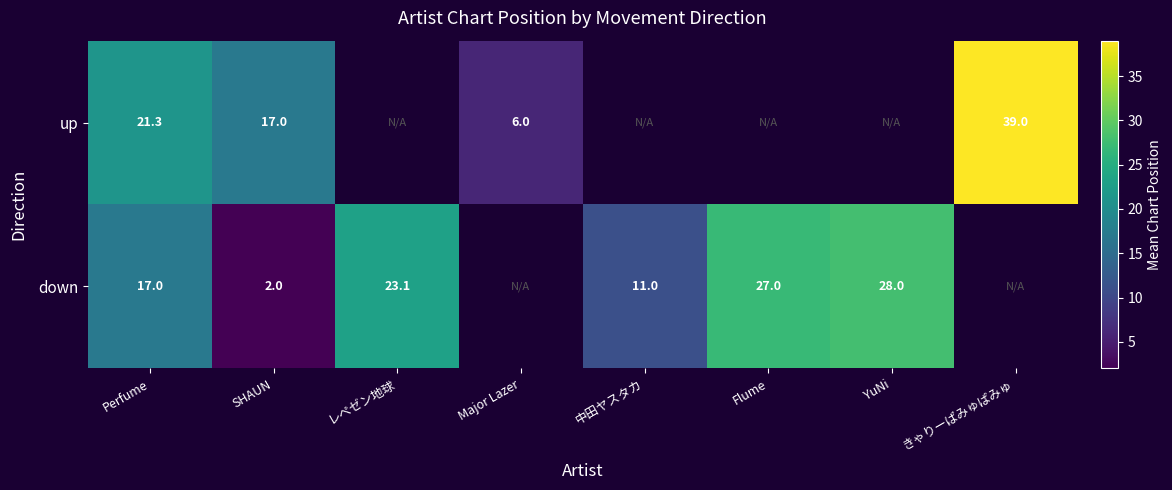

Which category has the highest value across all series?

きゃりーぱみゅぱみゅ